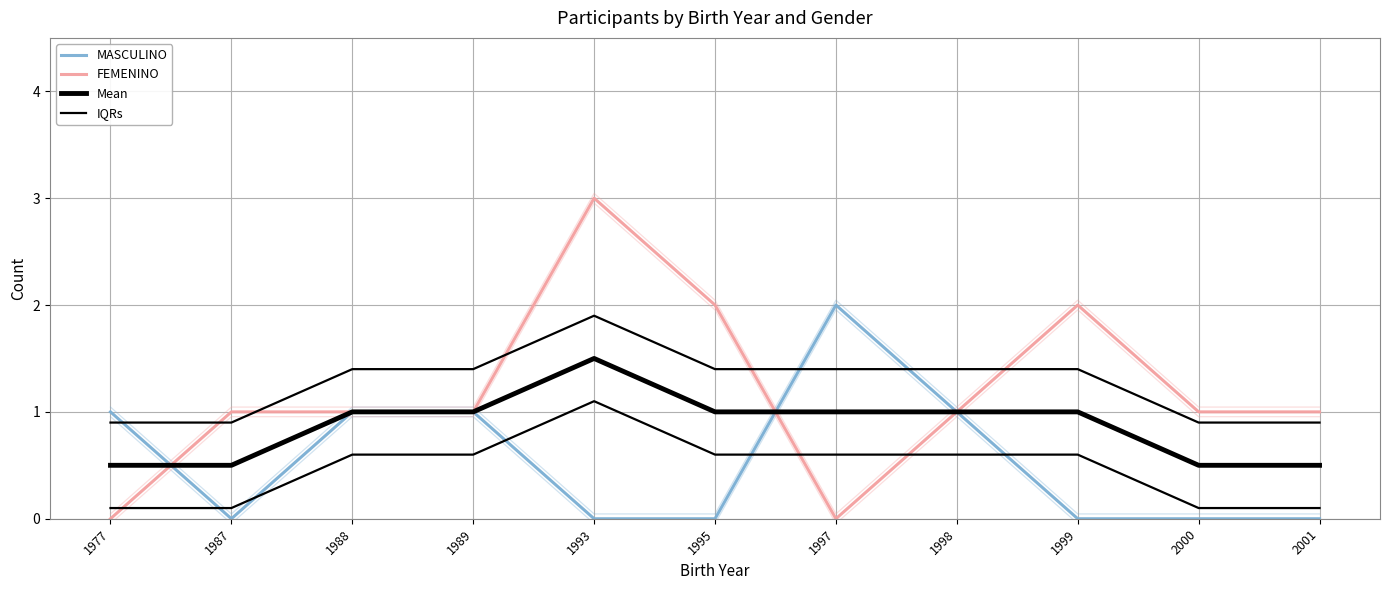

What is the approximate value of Mean at 1995?

1.0